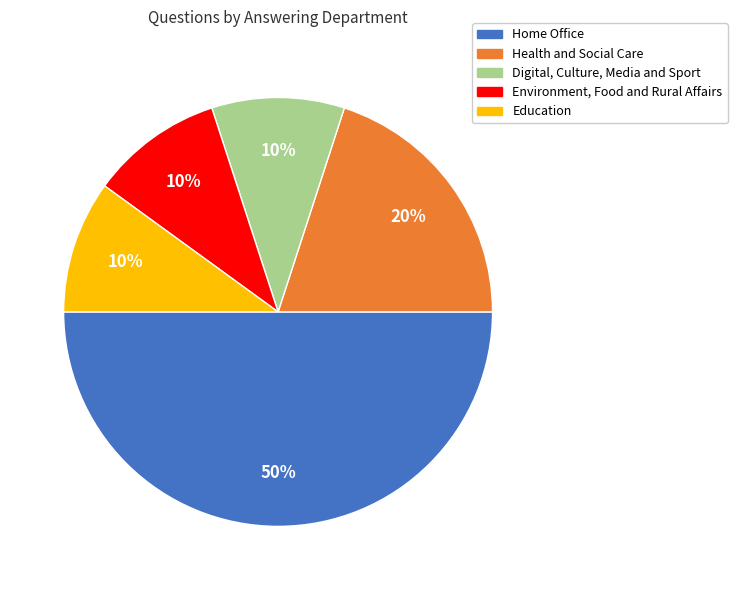

To the nearest percent, what is the average slice percentage?

20%